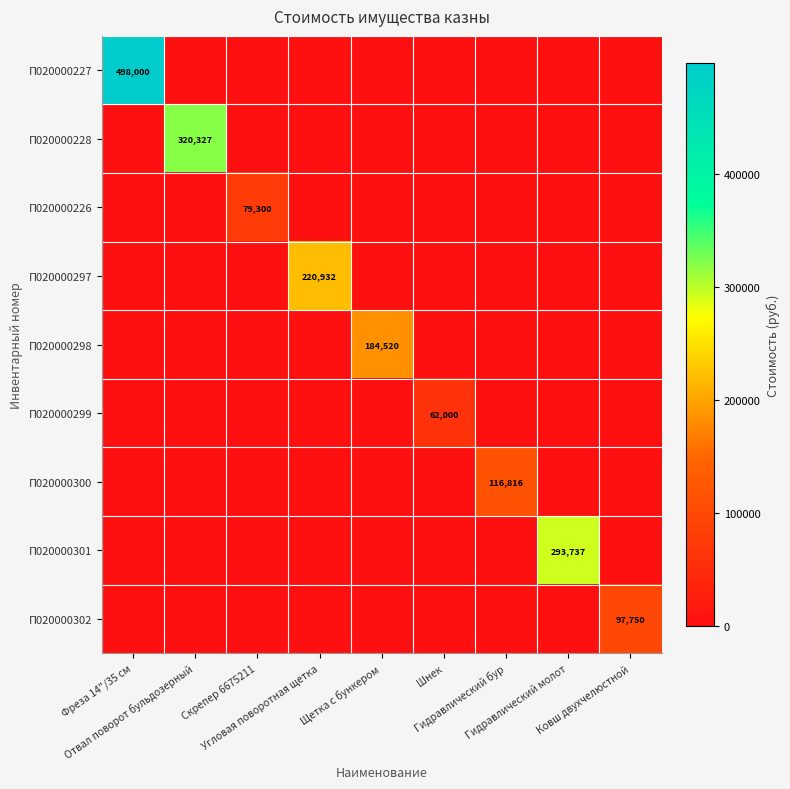

The П020000302 series shows 0.0 at Угловая поворотная щетка. True or false?

True